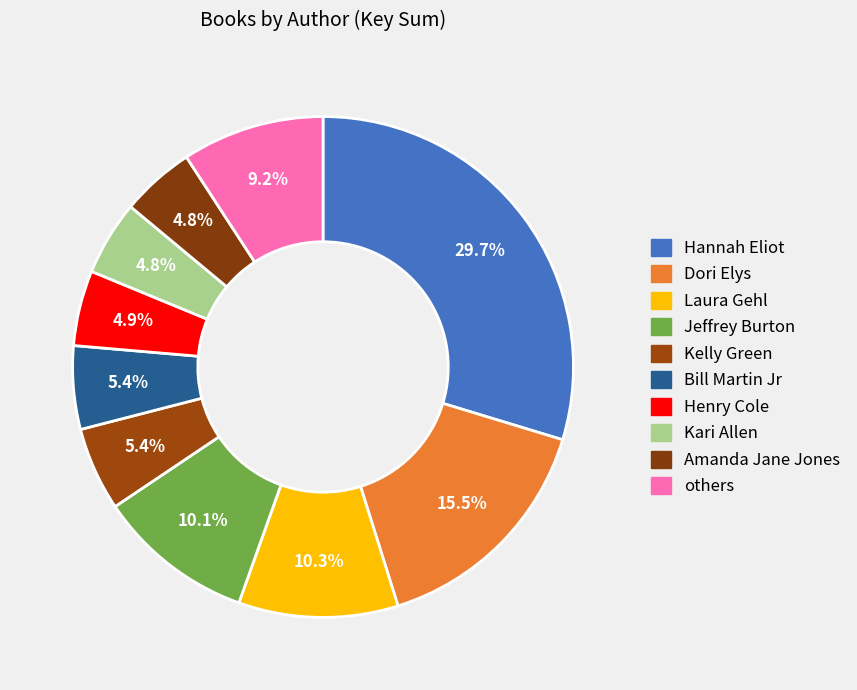

Count the number of slices in the pie.

10